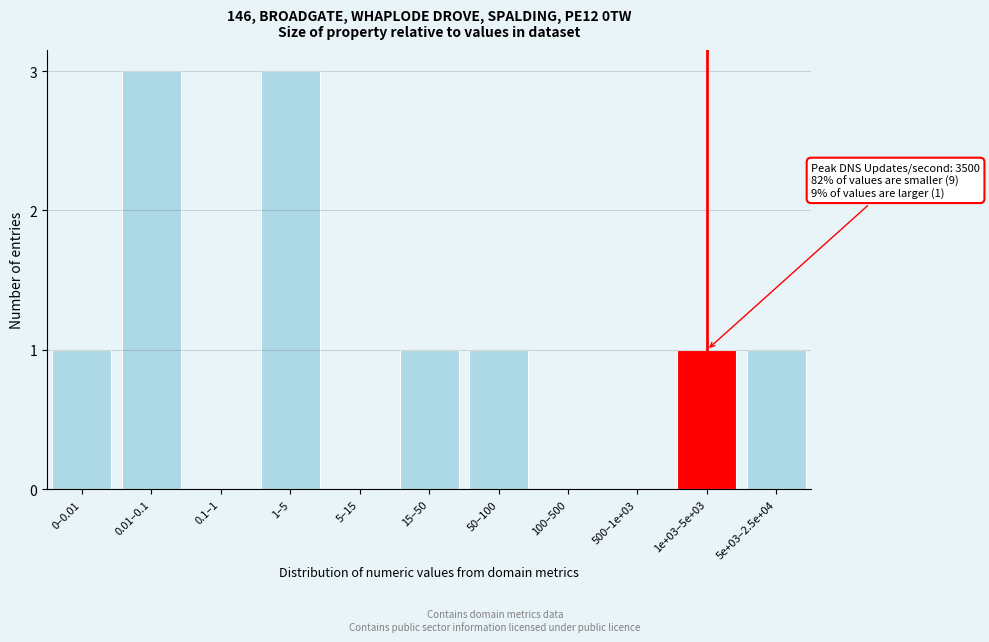

Reading right to left, transcribe all the data shown in this chart.

5e+03–2.5e+04=1	1e+03–5e+03=1	500–1e+03=0	100–500=0	50–100=1	15–50=1	5–15=0	1–5=3	0.1–1=0	0.01–0.1=3	0–0.01=1